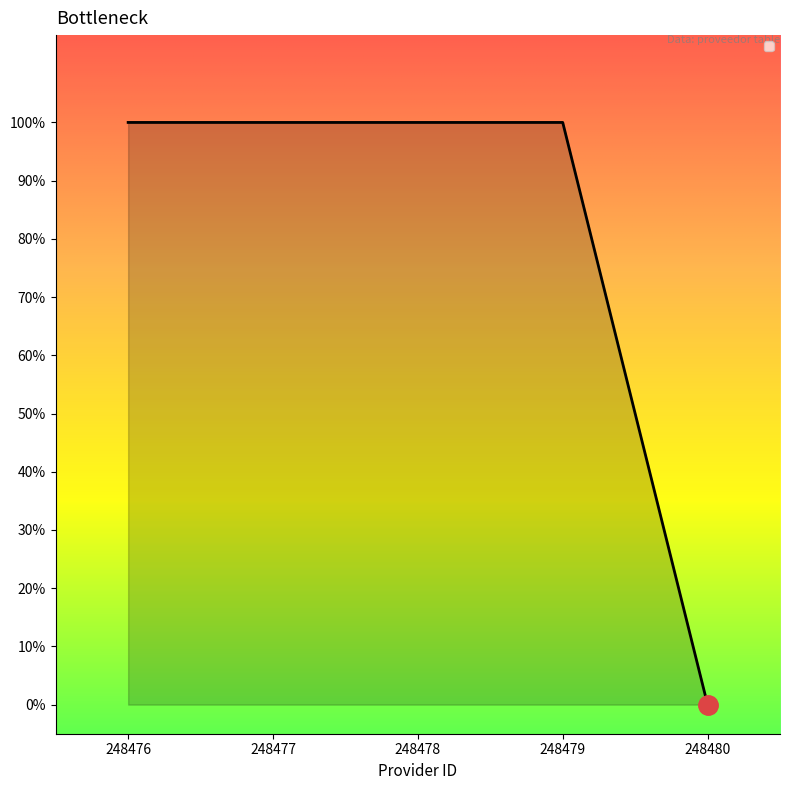

Does the chart have visible grid lines?

No